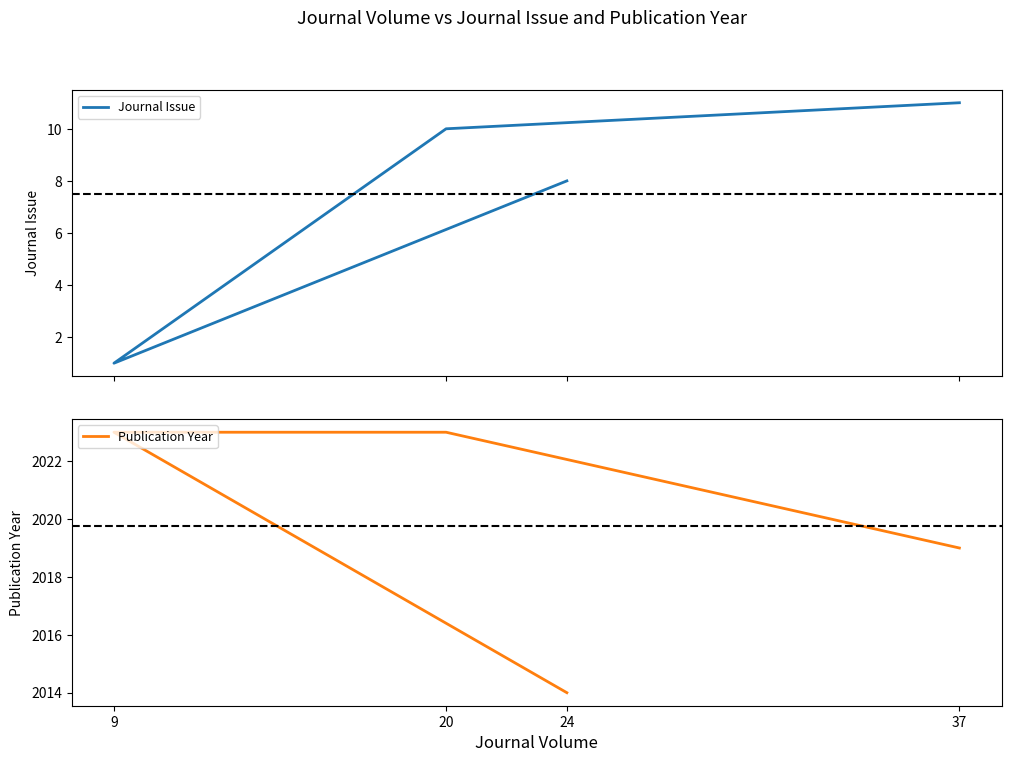

Between 9 and 37, which is larger?

37